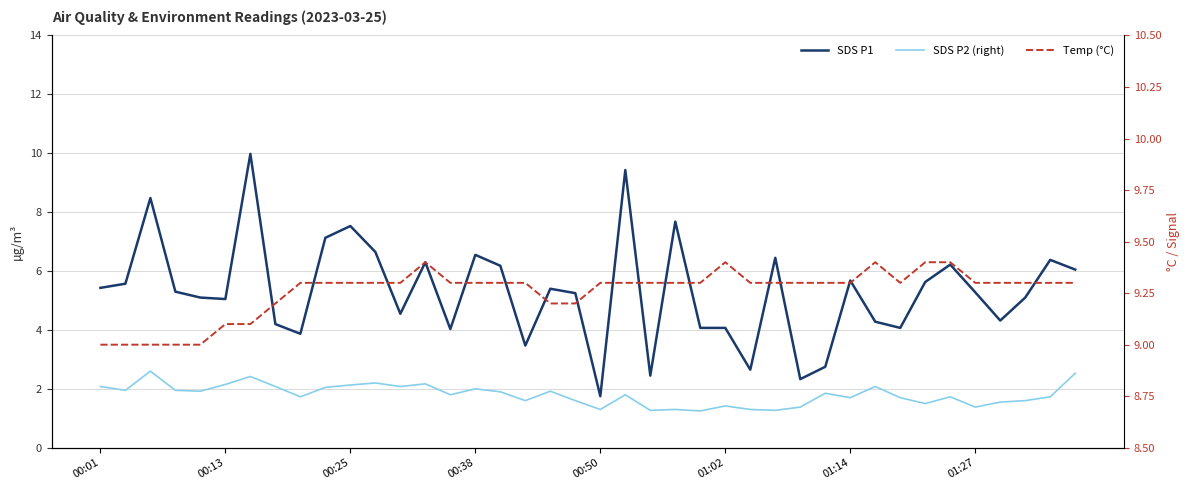

Which series has the largest range (max minus min)?

SDS P1